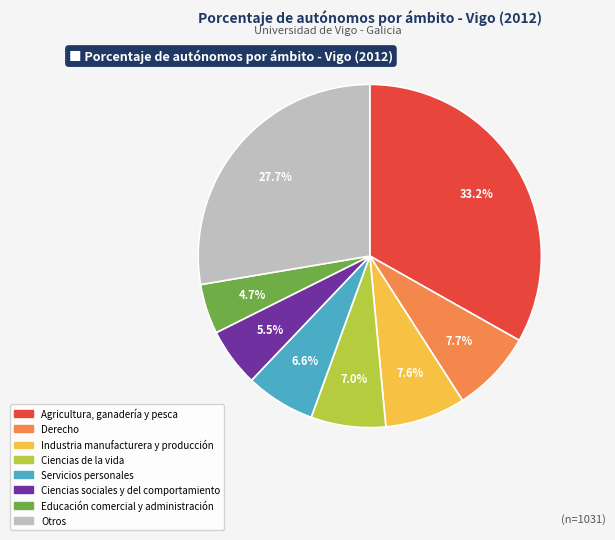

Does any single category account for the majority?

No